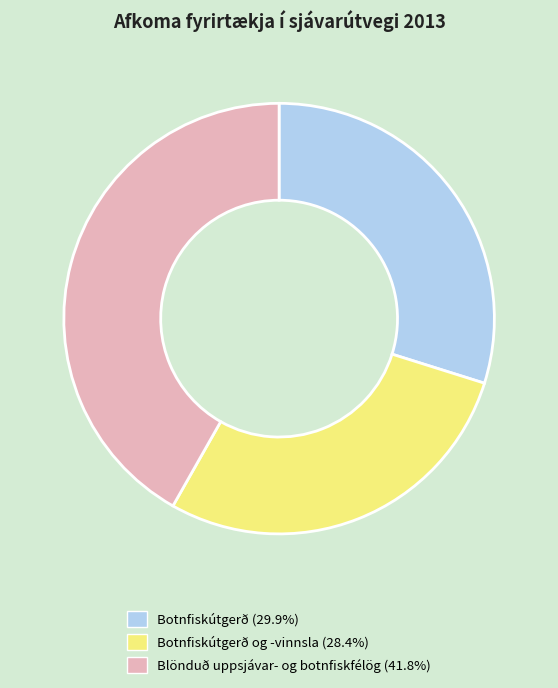

Is there a majority slice in this chart?

No